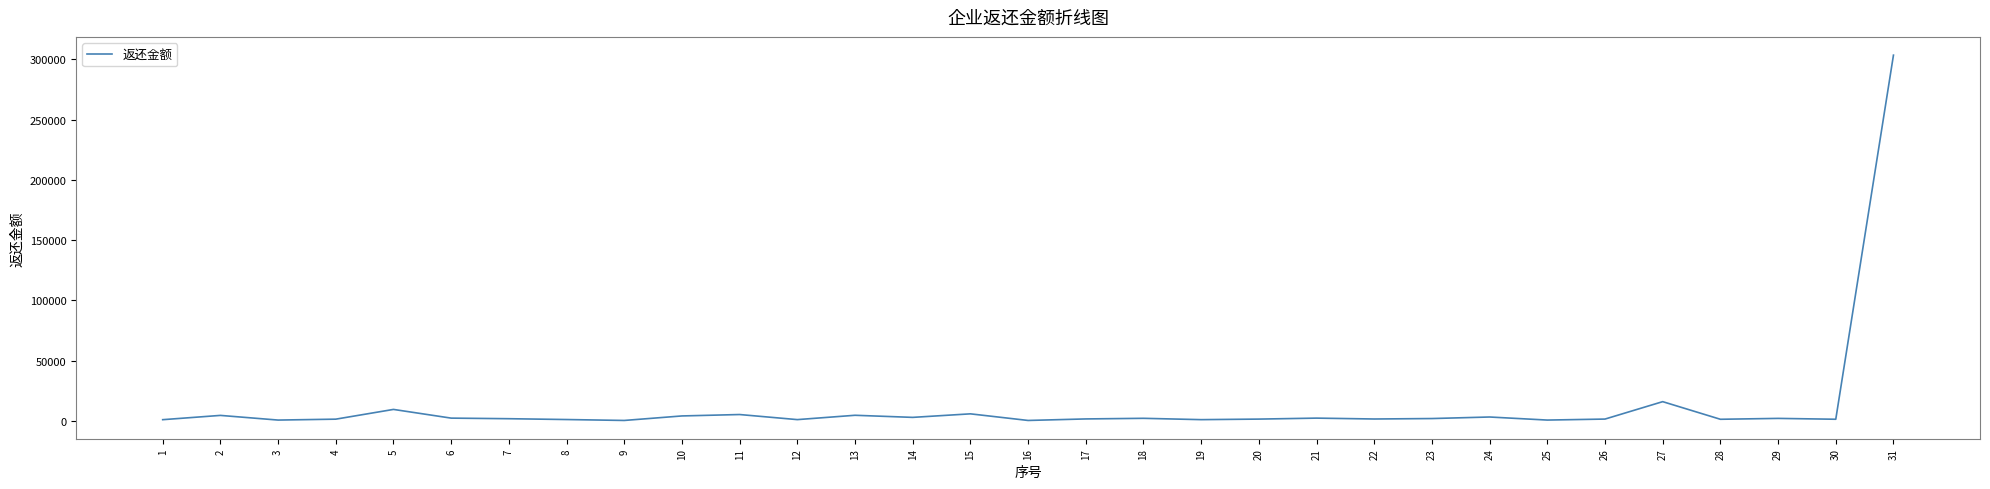

What is the difference between the maximum and minimum values?

303093.9